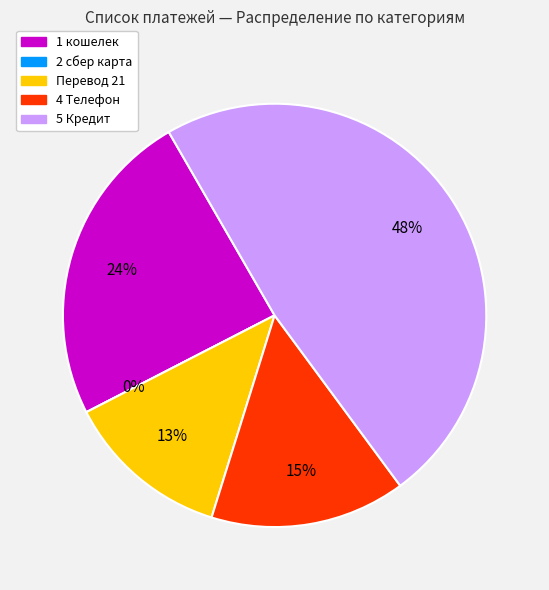

How many segments does this pie chart have?

5